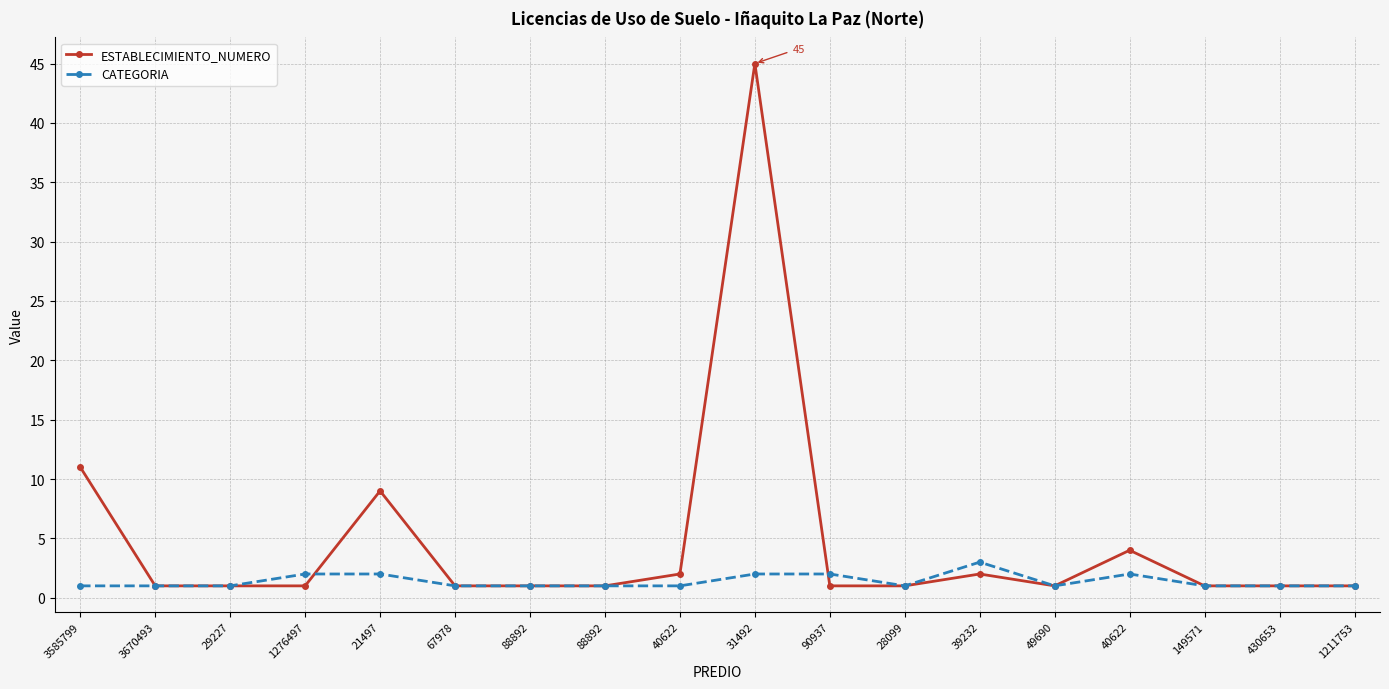

What are all the series names shown in the legend?

ESTABLECIMIENTO_NUMERO, CATEGORIA